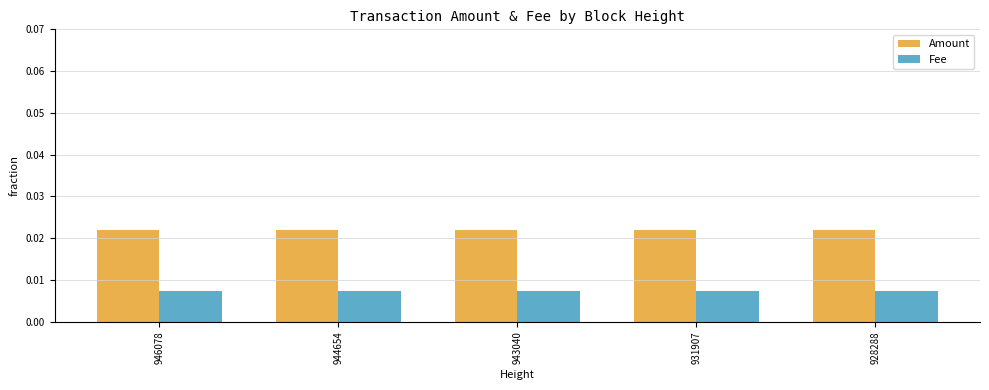

Is the value of Fee at 946078 greater than the value of Amount at 944654?

No